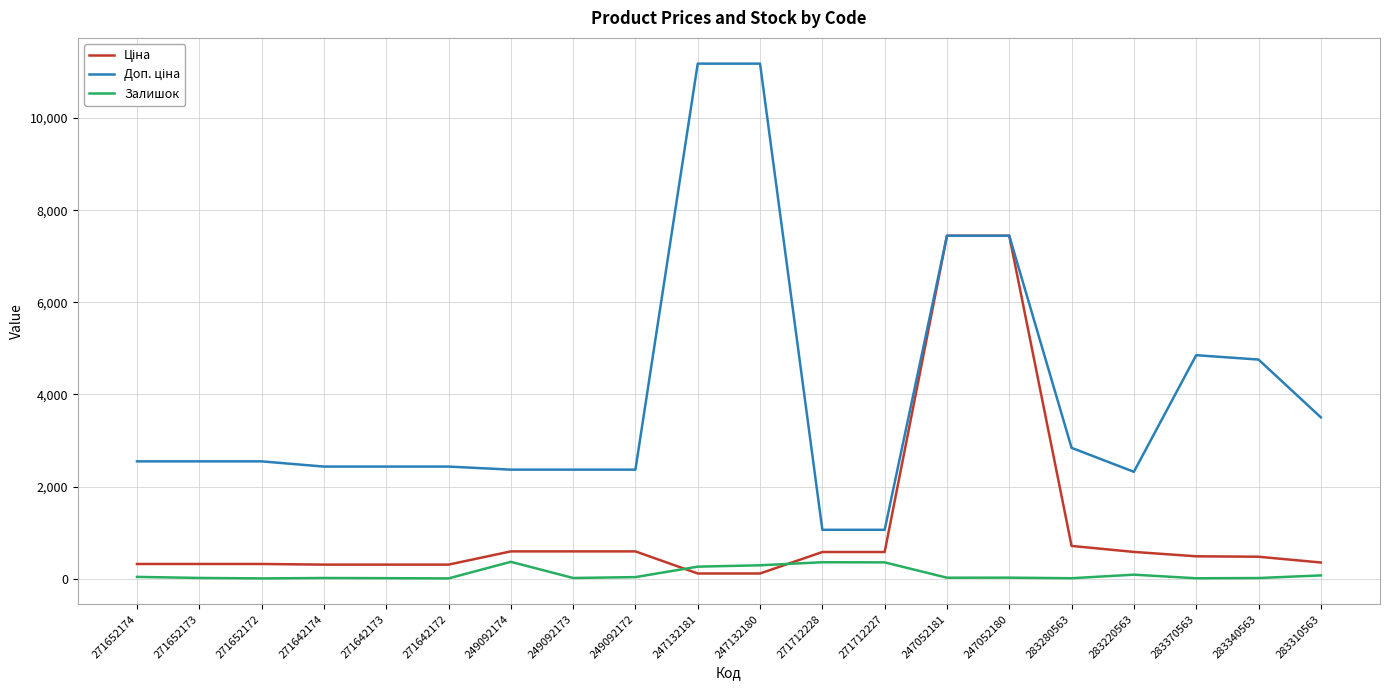

What is the greatest value displayed?

11182.0